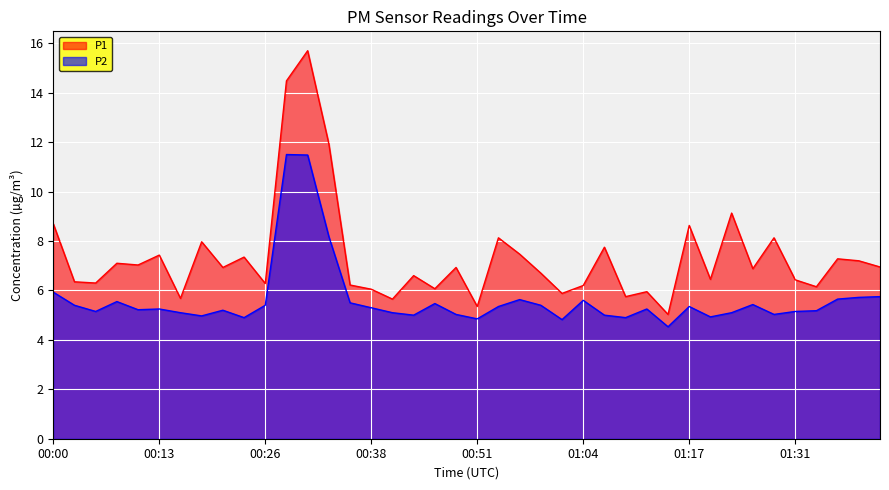

Where is P2 nearest to the value 8?

00:33